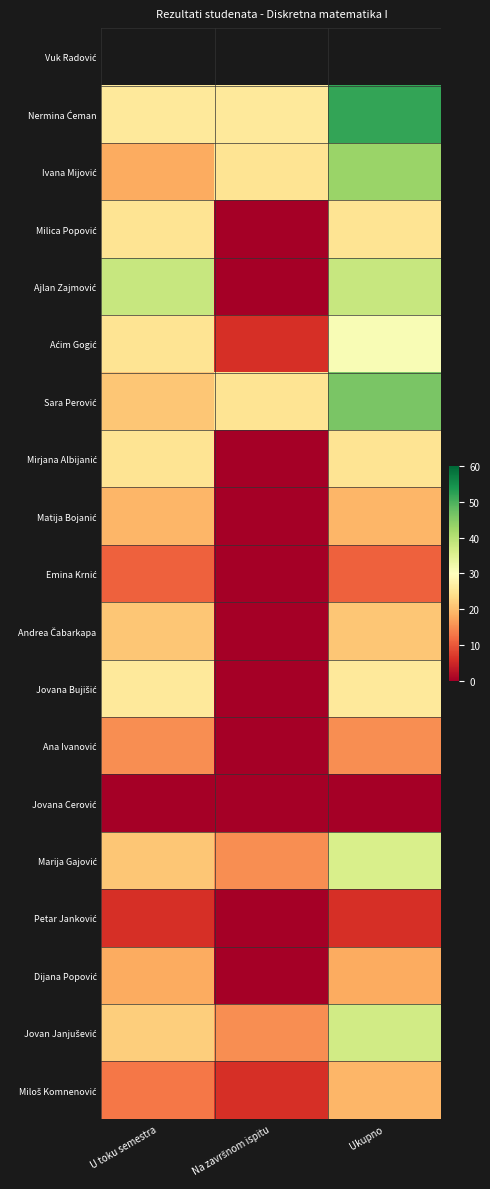

Where is Mirjana Albijanić nearest to the value 12?

Na završnom ispitu